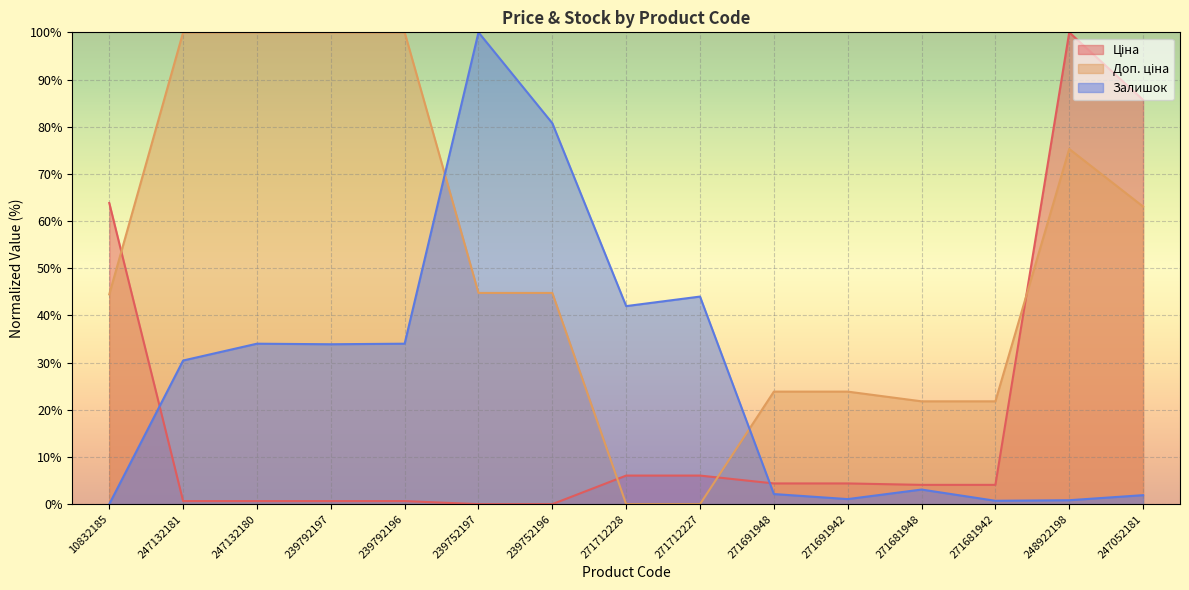

Reading right to left, what are all the values shown in this chart?

Ціна: 247052181=85.7	248922198=100.0	271681942=4.1	271681948=4.1	271691942=4.4	271691948=4.4	271712227=6.1	271712228=6.1	239752196=0.0	239752197=0.0	239792196=0.6	239792197=0.6	247132180=0.6	247132181=0.6	10832185=63.8
Доп. ціна: 247052181=63.1	248922198=75.3	271681942=21.8	271681948=21.8	271691942=23.8	271691948=23.8	271712227=0.0	271712228=0.0	239752196=44.8	239752197=44.8	239792196=100.0	239792197=100.0	247132180=100.0	247132181=100.0	10832185=44.5
Залишок: 247052181=1.9	248922198=0.8	271681942=0.7	271681948=3.1	271691942=1.1	271691948=2.1	271712227=44.0	271712228=42.0	239752196=80.7	239752197=100.0	239792196=34.0	239792197=33.9	247132180=34.0	247132181=30.4	10832185=0.0